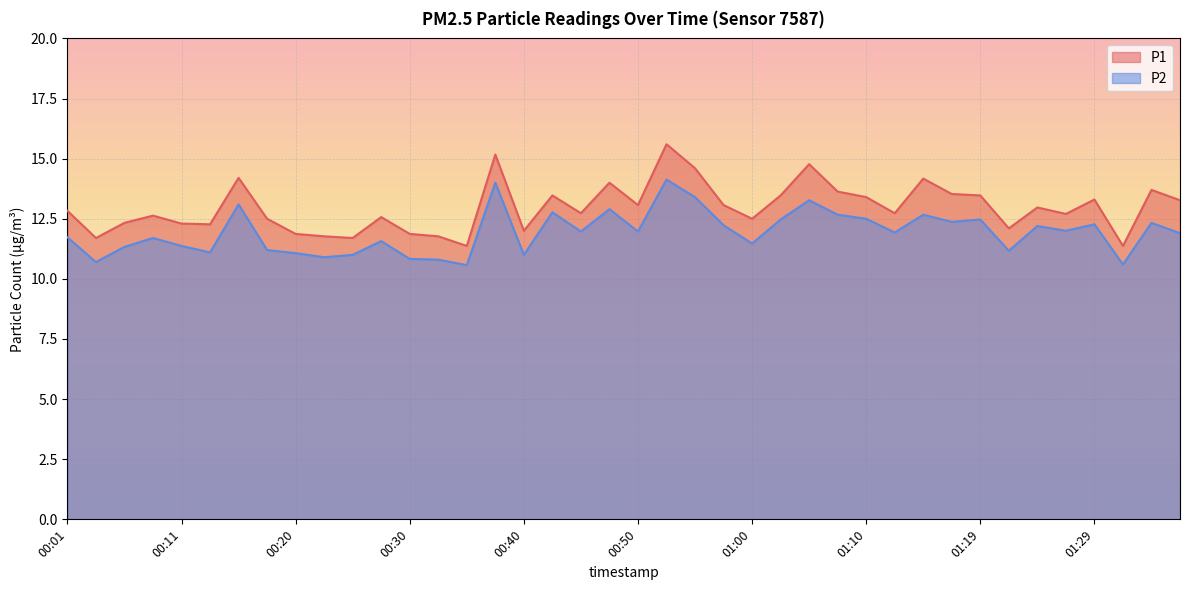

Which has a higher value, 01:02 or 00:33?

01:02